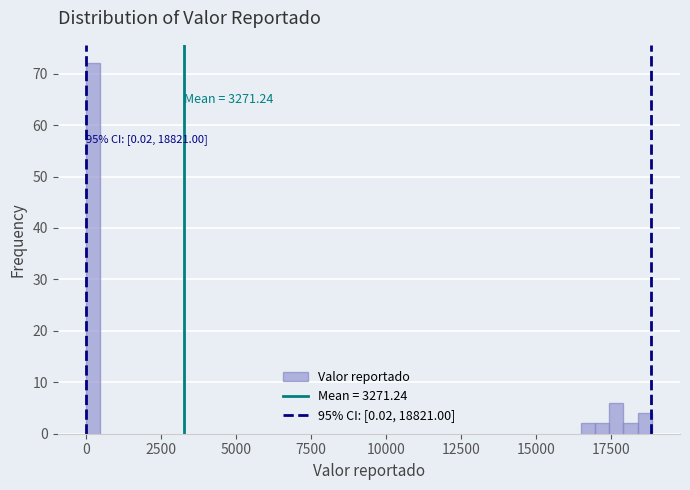

Read against the x-axis, roughly where is the centre of the tallest bar?

0